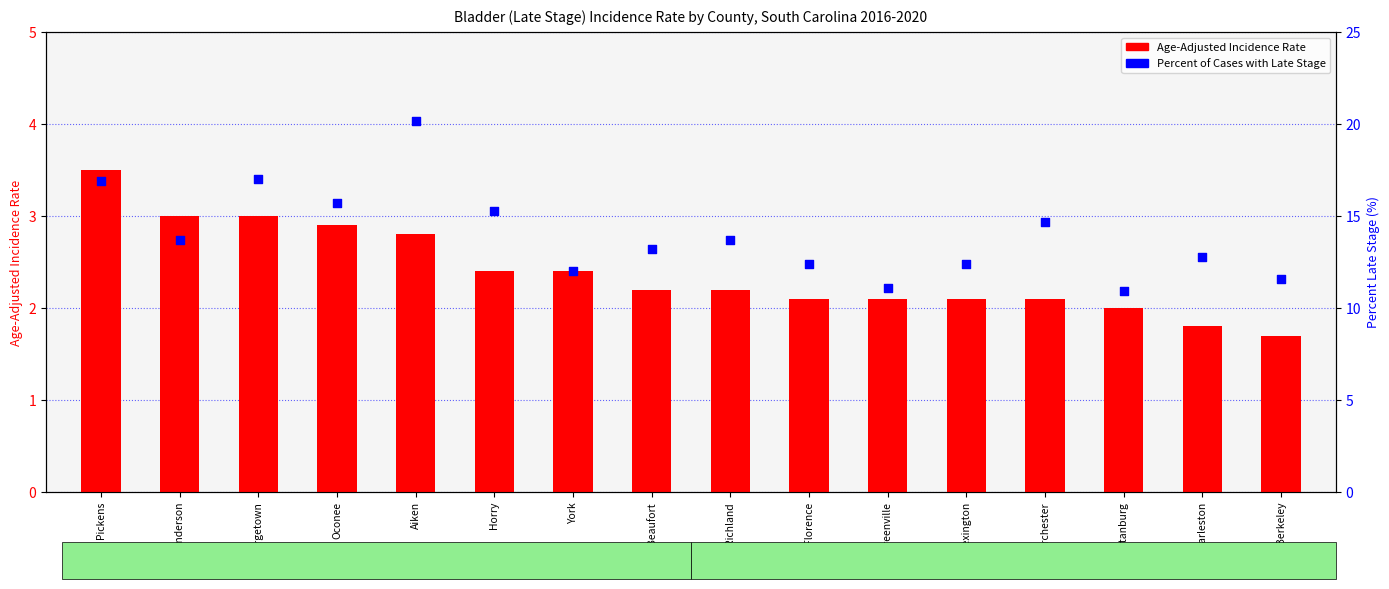

What is the total value across all series at Spartanburg?

12.9